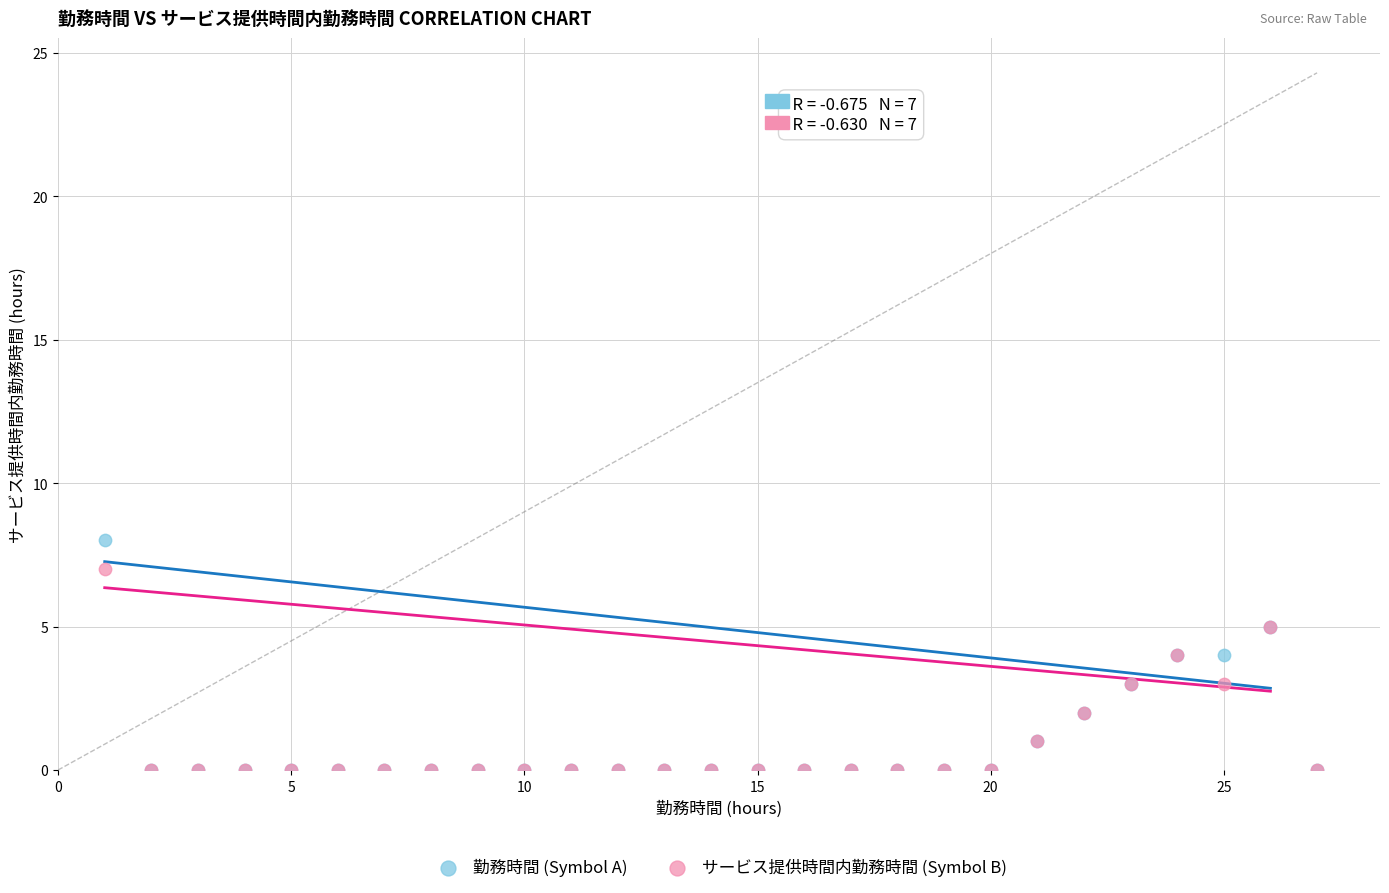

Which series contains the highest Y value?

勤務時間 (Symbol A)